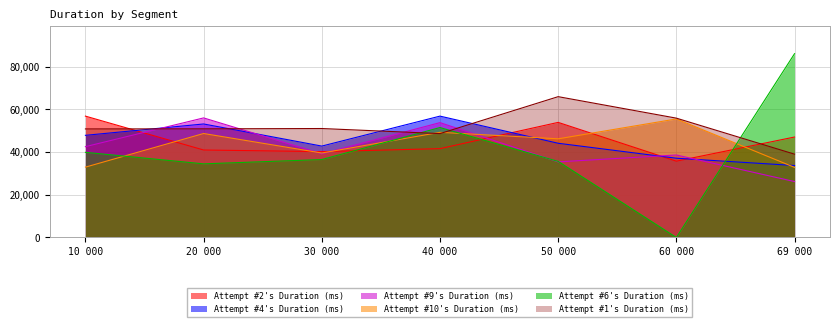

How many values in Attempt #6's Duration (ms) are above zero?

6